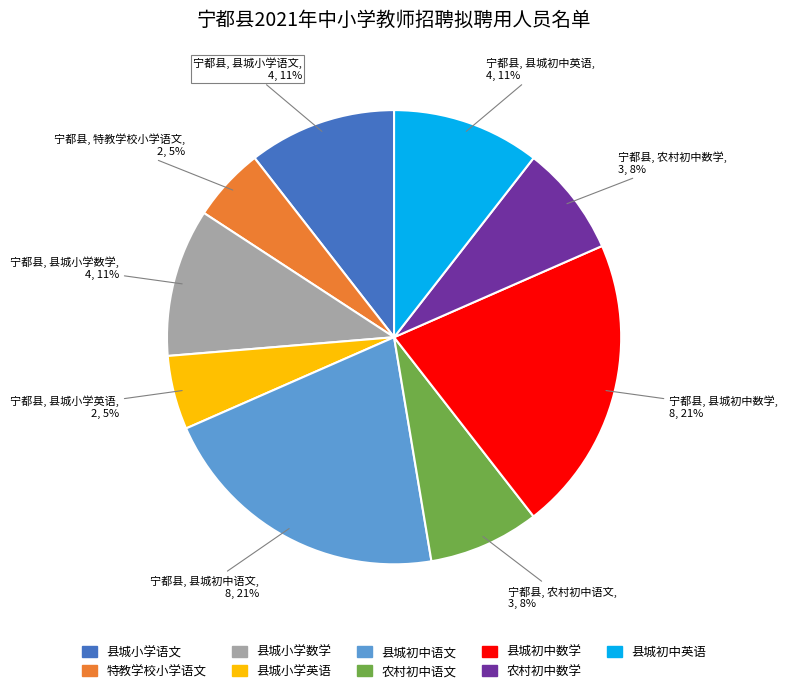

To the nearest percent, what is the combined percentage of 县城初中英语 and 县城初中数学?

32%